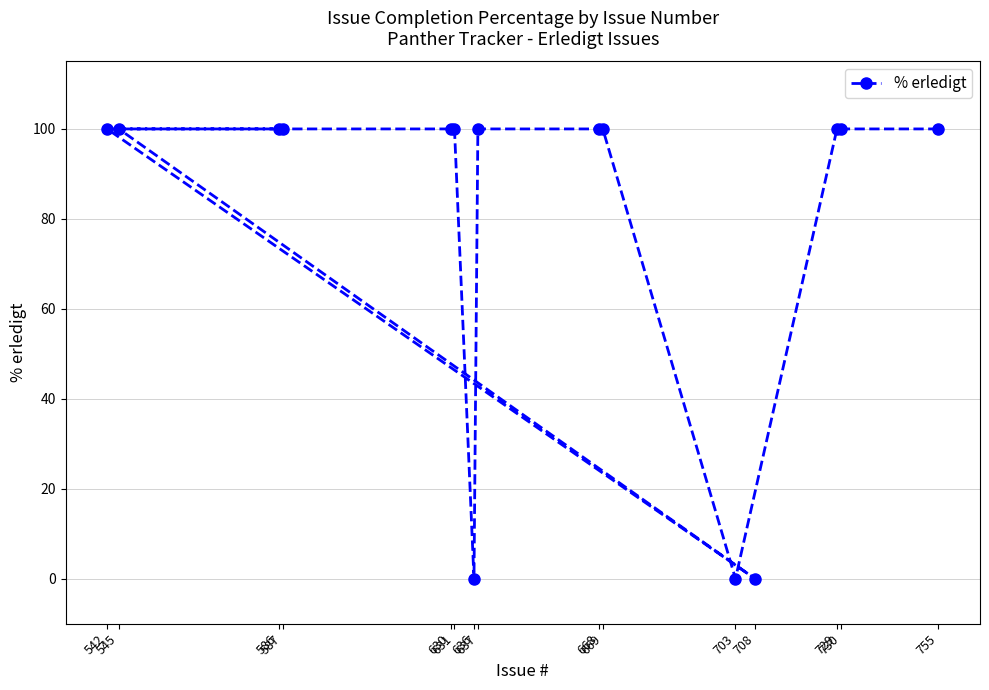

Where is the first local minimum?

703